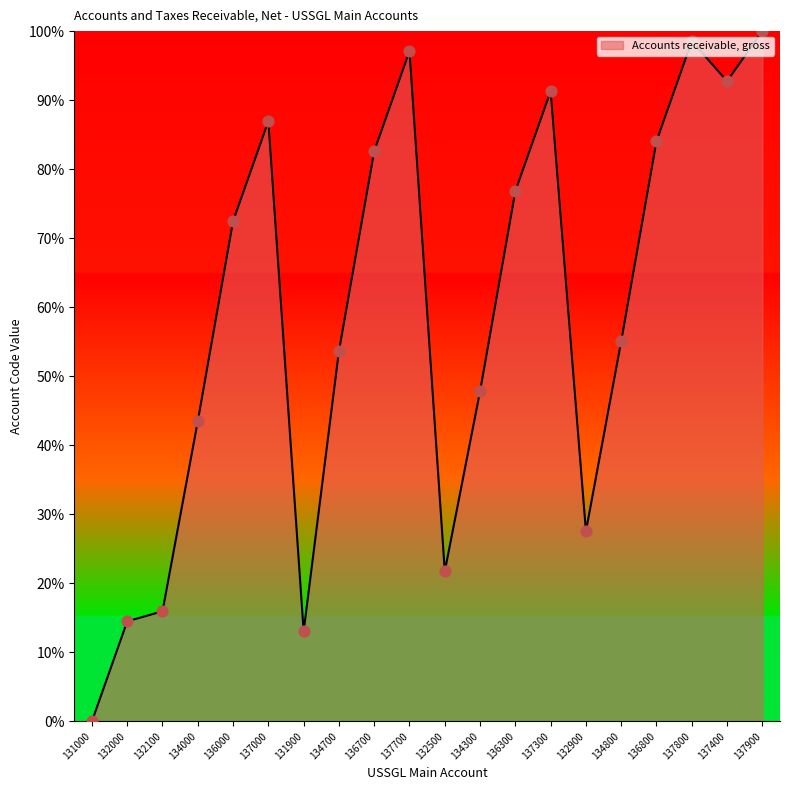

What is the ratio of the value at 132000 to the value at 137700?

0.1